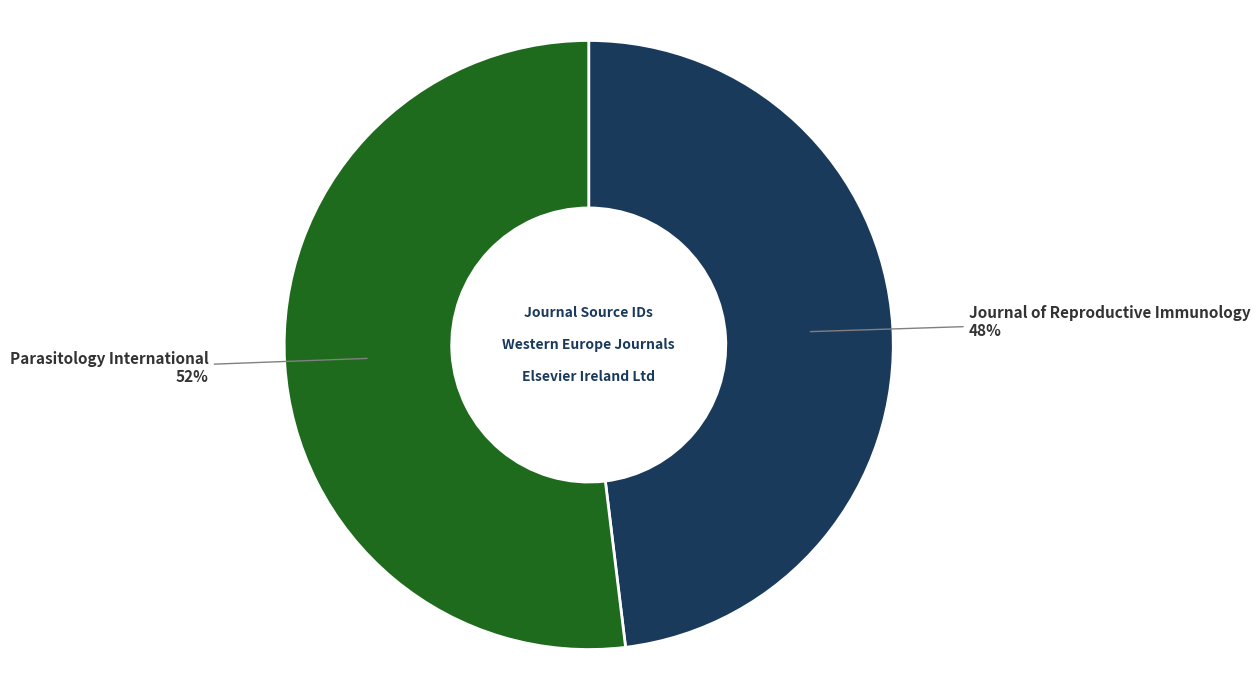

What is the ratio of the value at Parasitology International to the value at Journal of Reproductive Immunology?

1.1